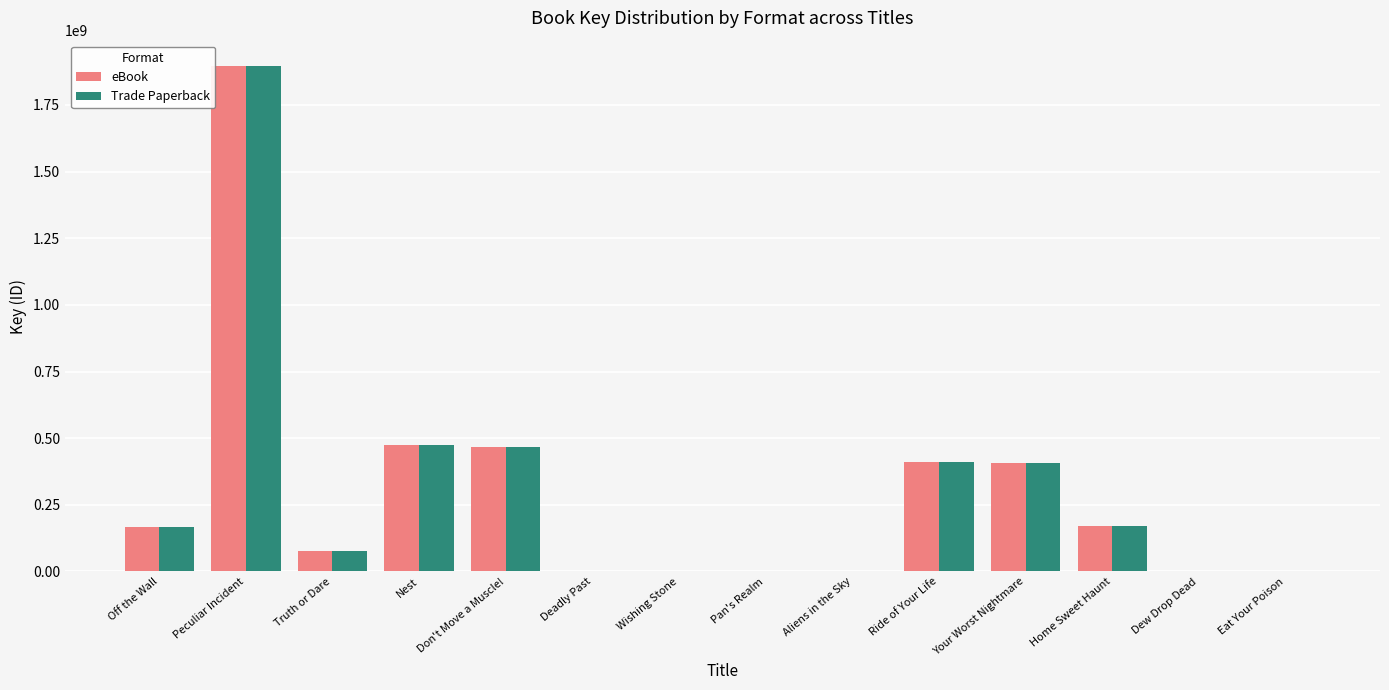

What is the sum of all Trade Paperback values?

4073043922